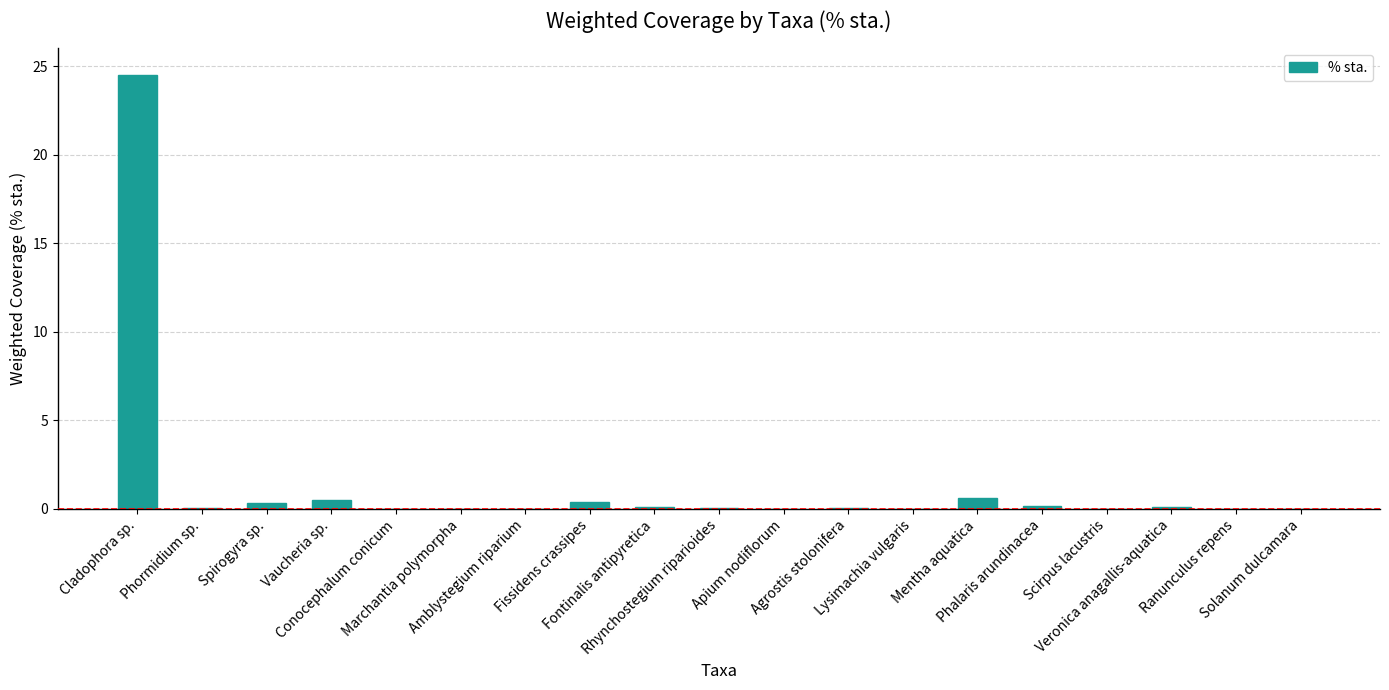

At which category does the chart reach its peak across all series?

Cladophora sp.